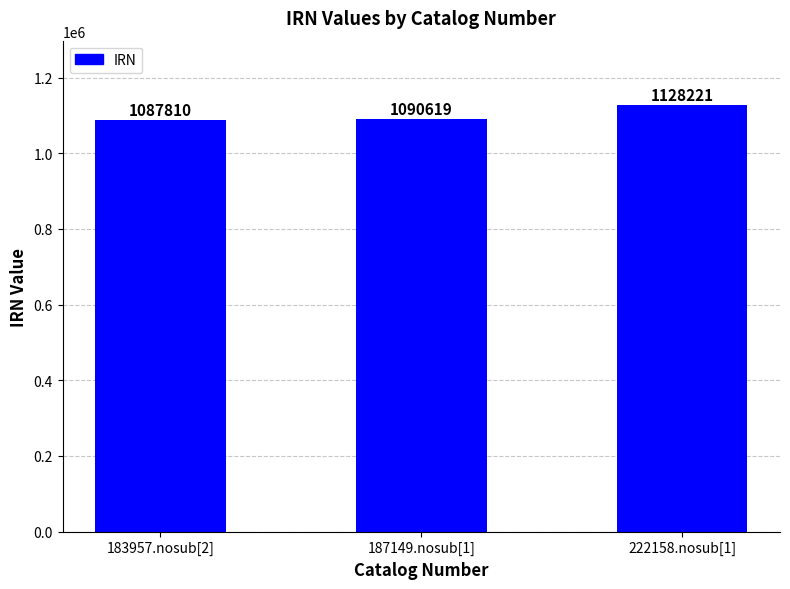

List the labels in order of value, smallest first.

183957.nosub[2], 187149.nosub[1], 222158.nosub[1]